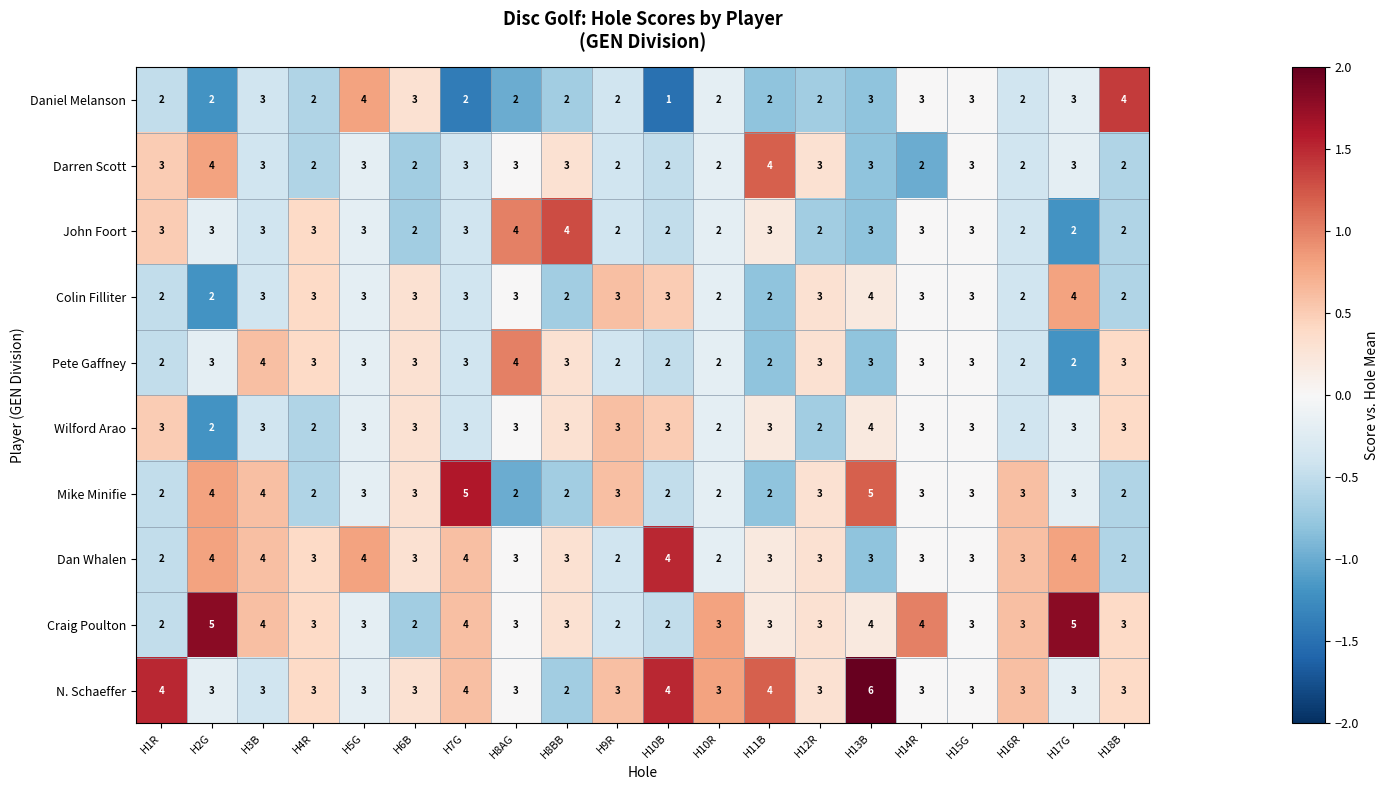

Count the number of categories in the chart.

20